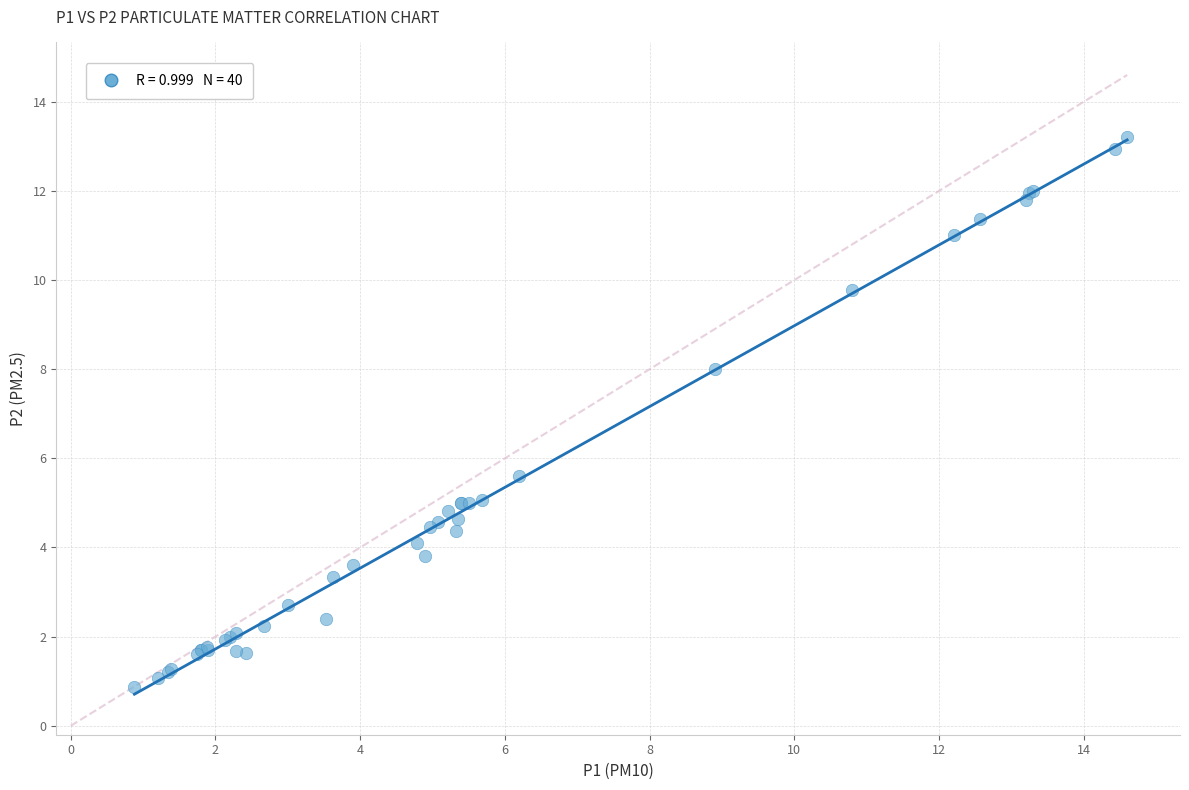

What Y value in the scatter plot is closest to 7?

8.0